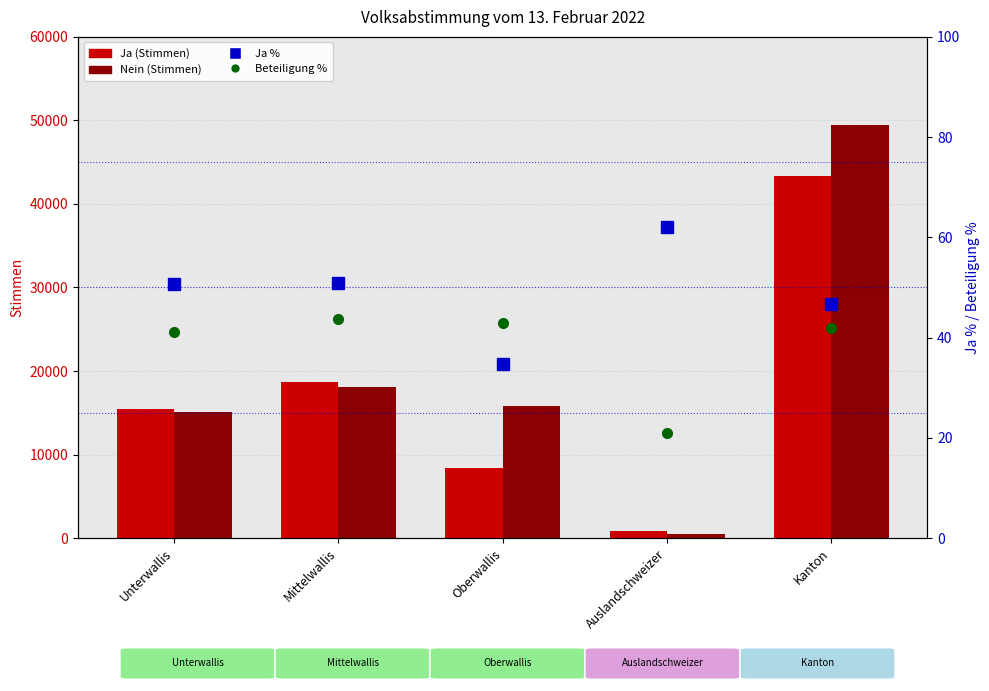

At which category is the sum across all series the highest?

Kanton